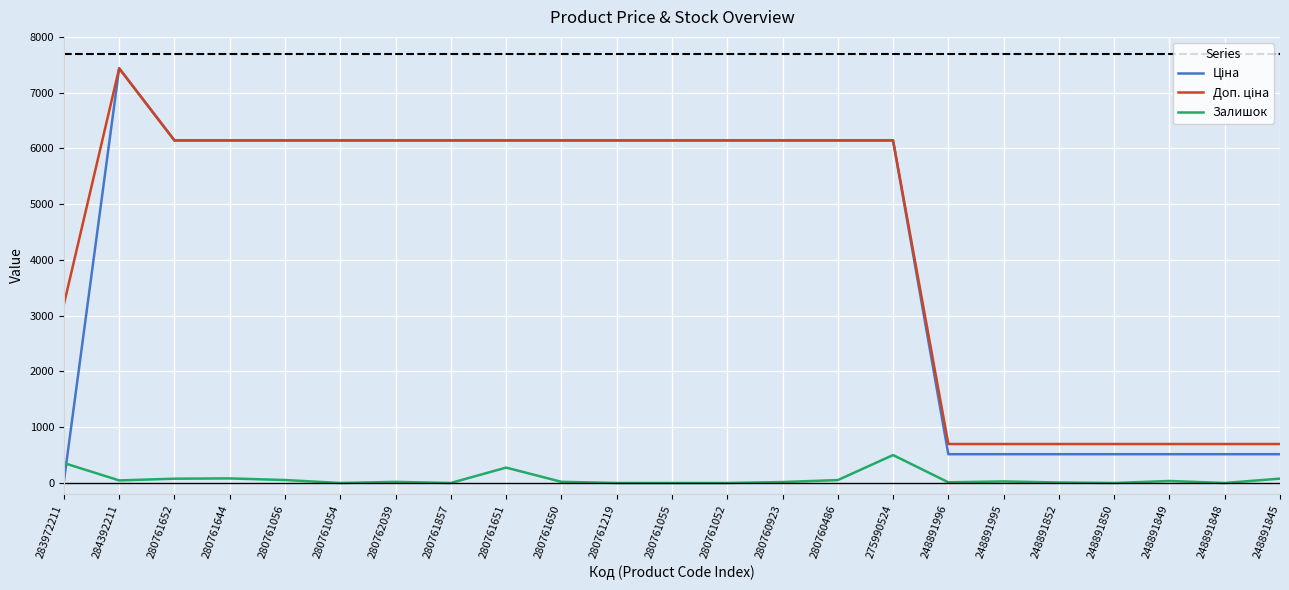

What is the total value across all series at 280761052?

12286.5